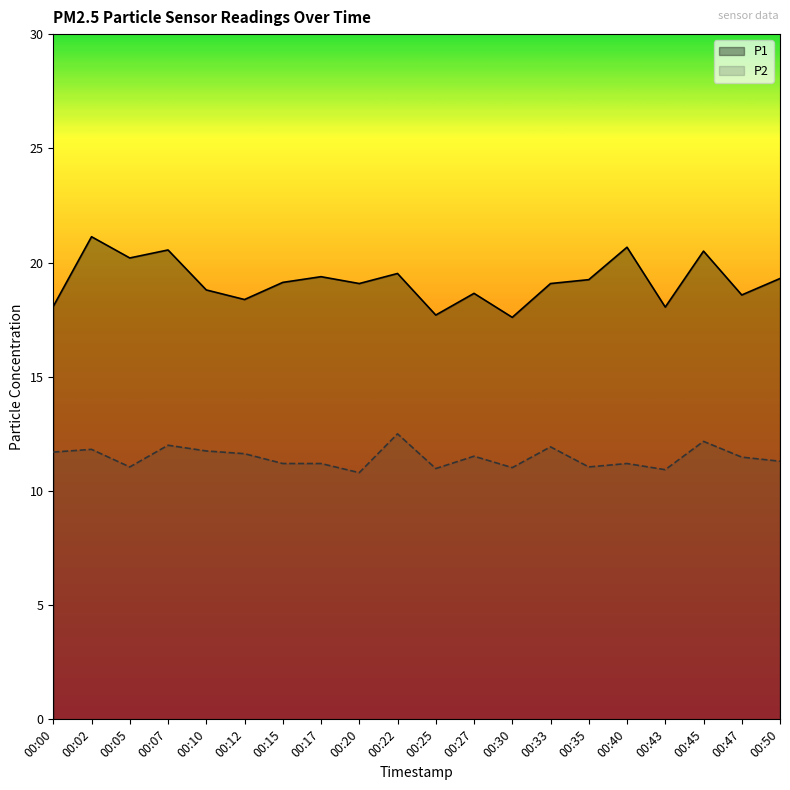

How many lines are shown in the chart?

2